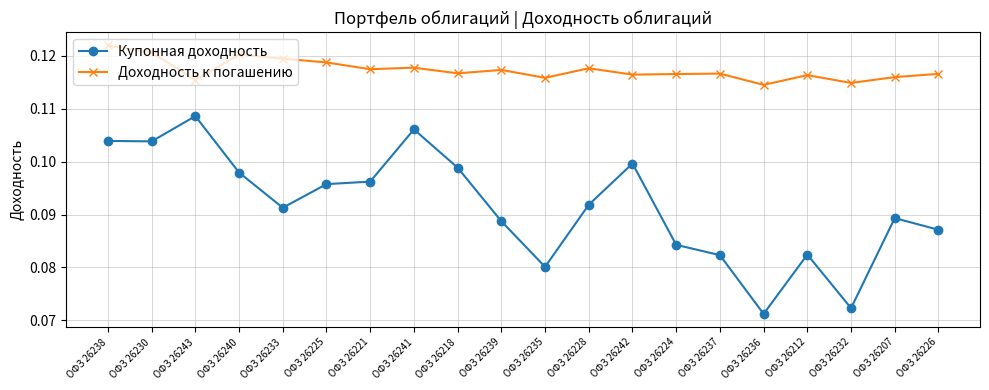

How many Доходность к погашению values are between 0 and 1?

20